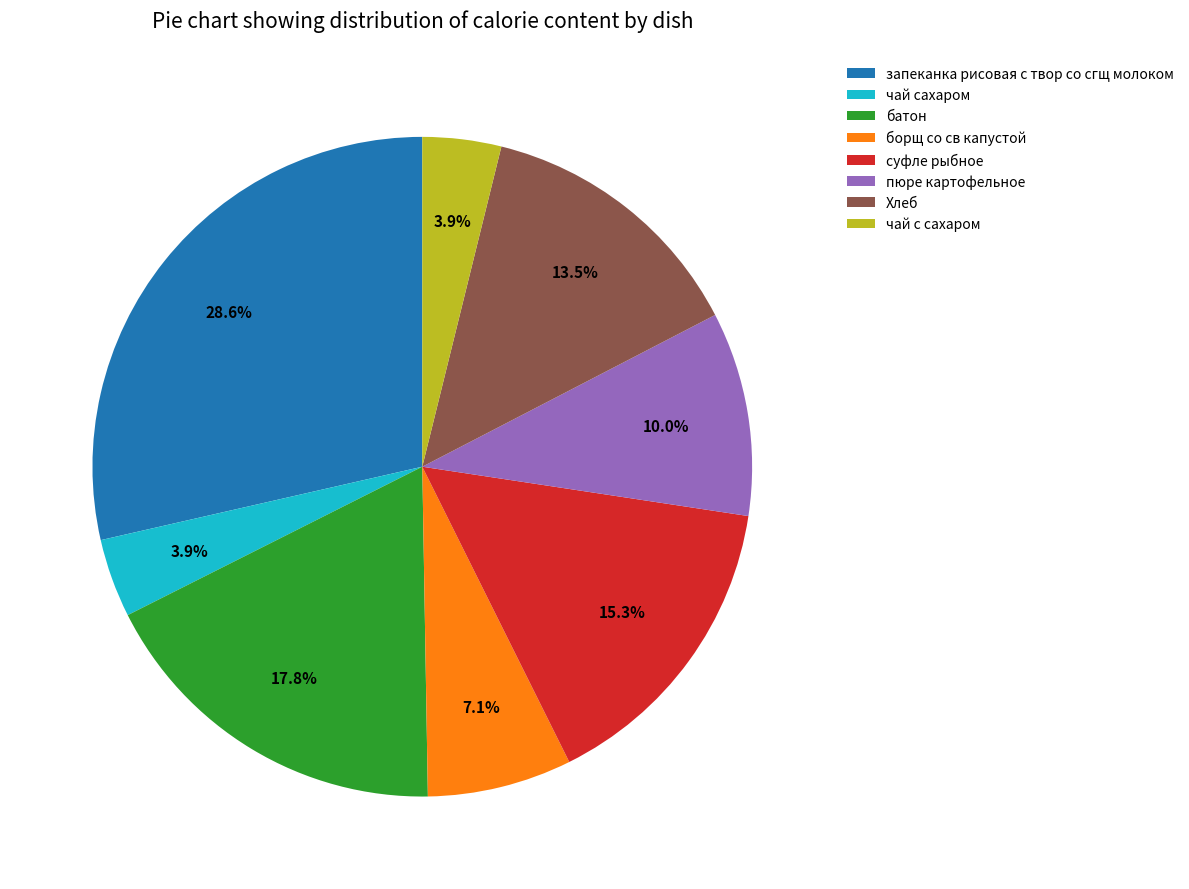

Is it true that запеканка рисовая с твор со сгщ молоком is 29% of the pie?

True